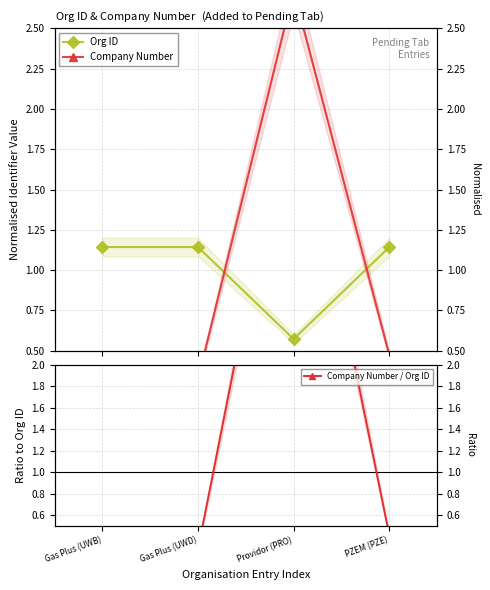

Does the chart have visible grid lines?

Yes